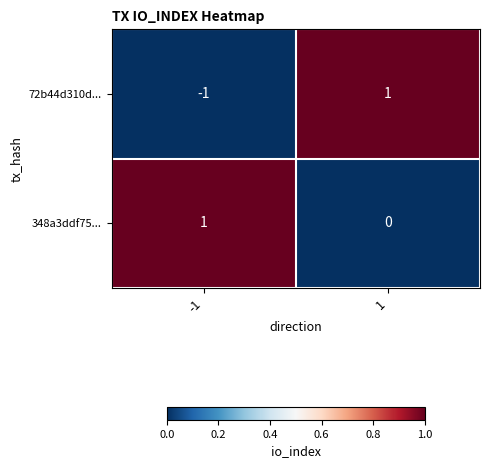

Between -1 and 1, which series saw the biggest shift?

72b44d310d...